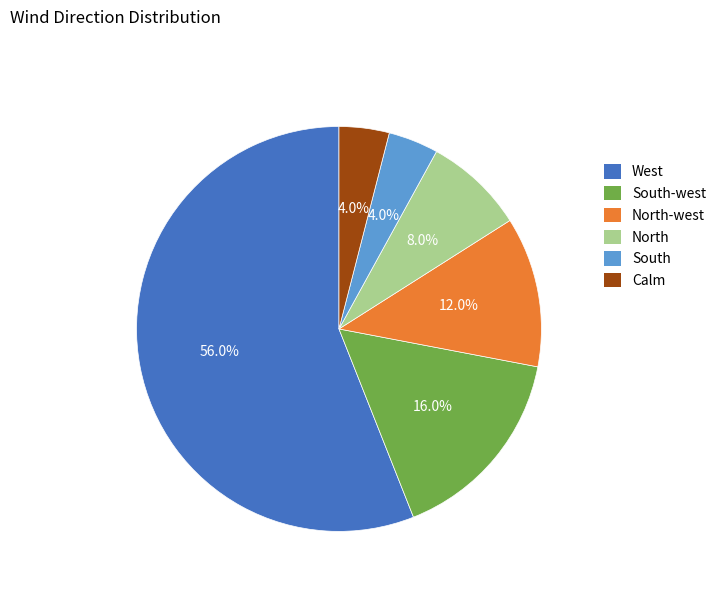

Is there any slice that represents more than half of the pie?

Yes